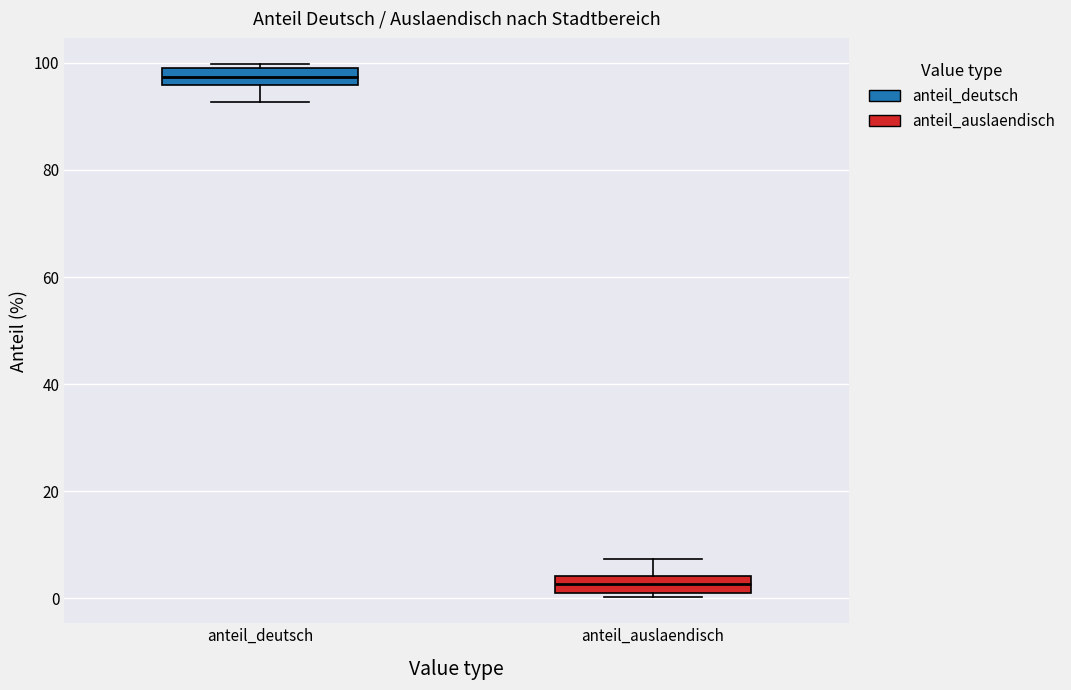

Which box's median line is the lowest?

anteil_auslaendisch